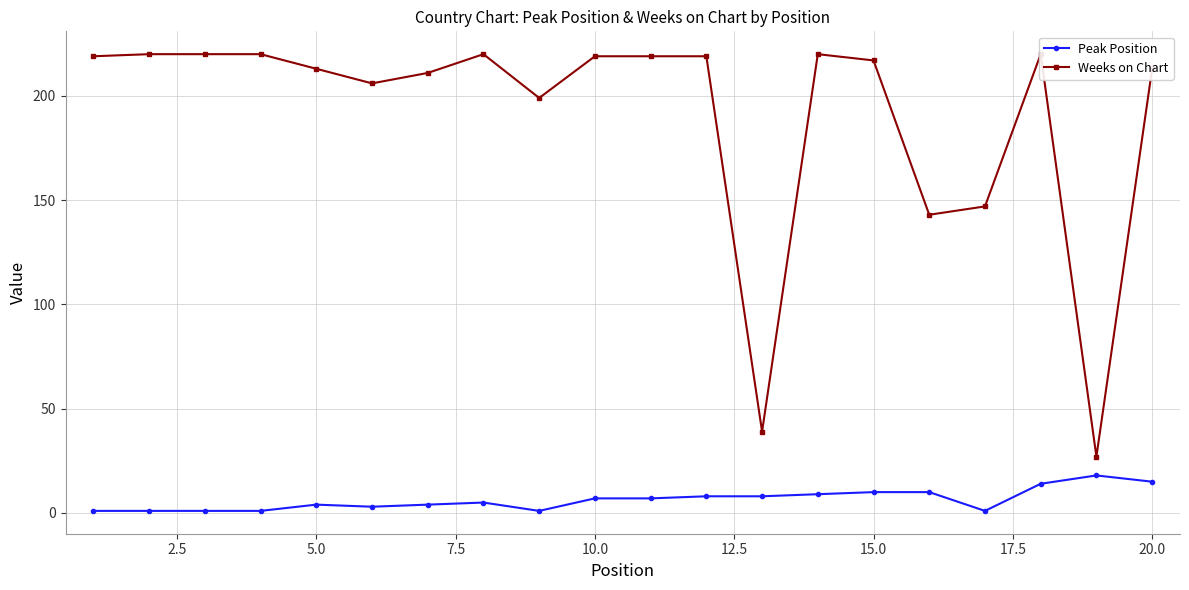

What is the maximum value for Peak Position?

18